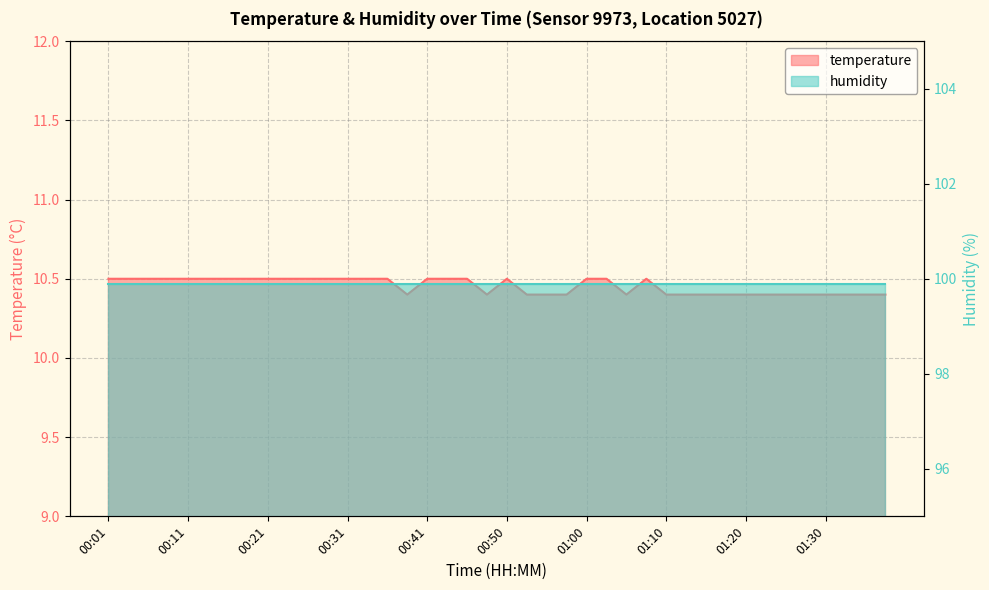

What is the change in value from 00:16 to 01:10?

-0.1